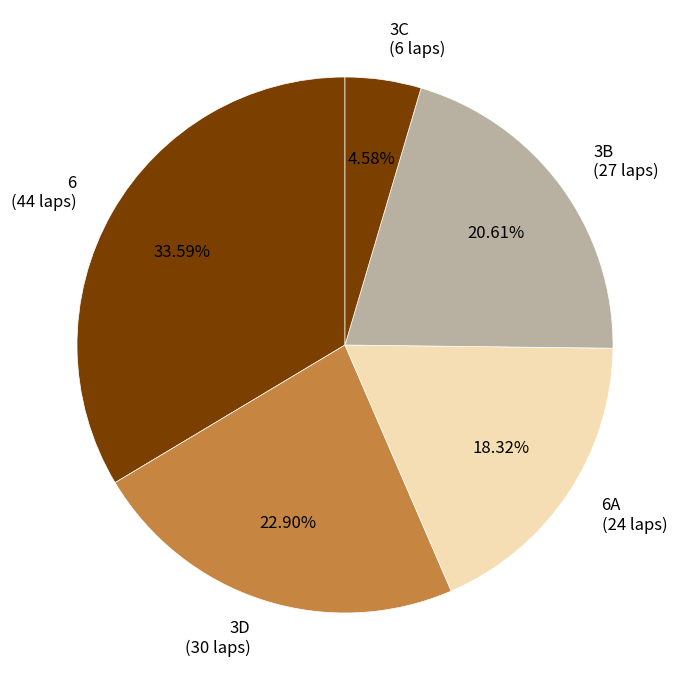

How many slices are in this pie chart?

5